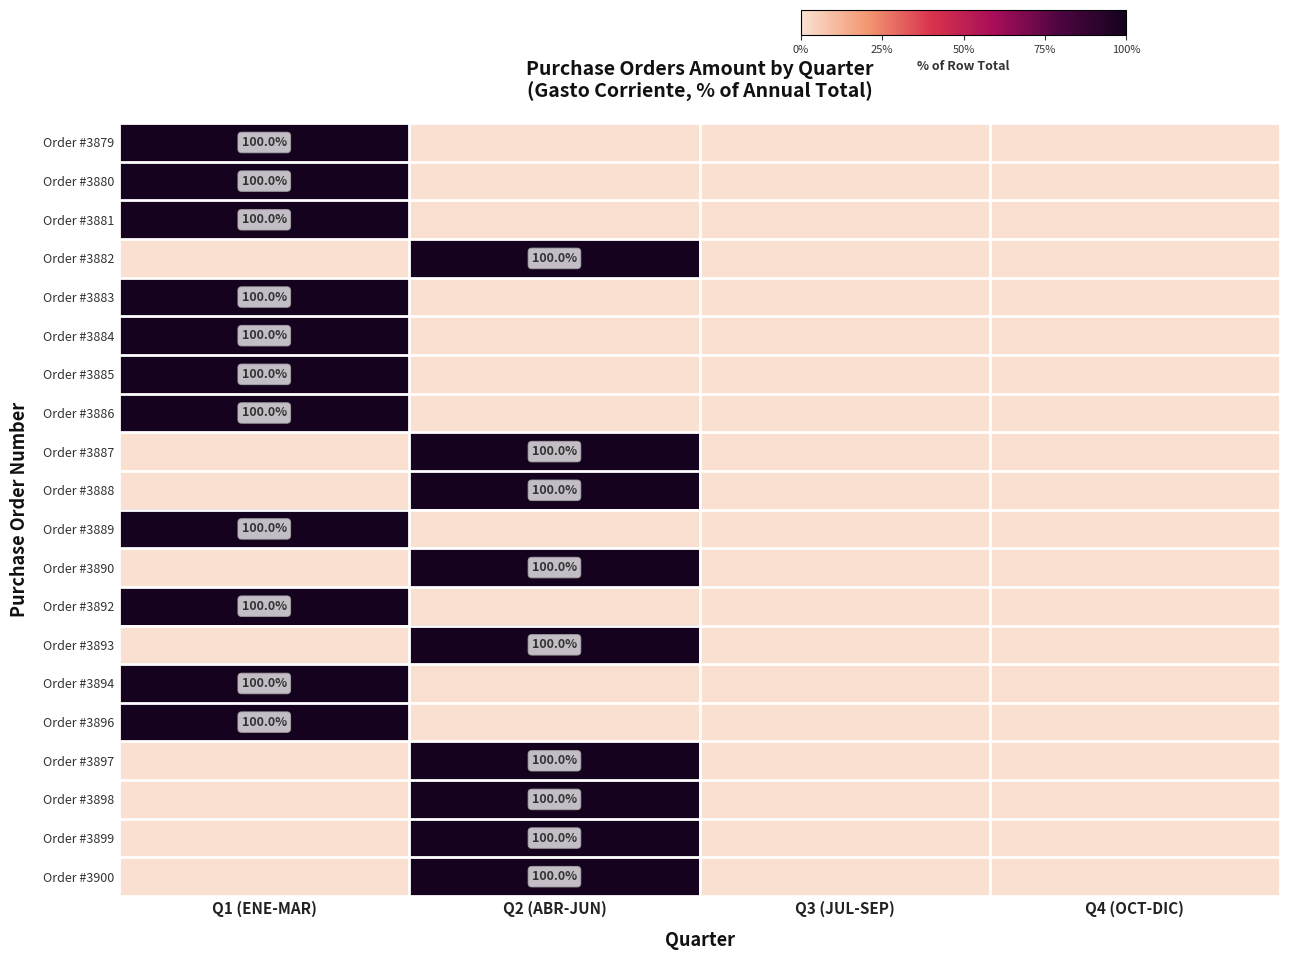

The Order #3879 series shows 138 at Q1 (ENE-MAR). True or false?

False